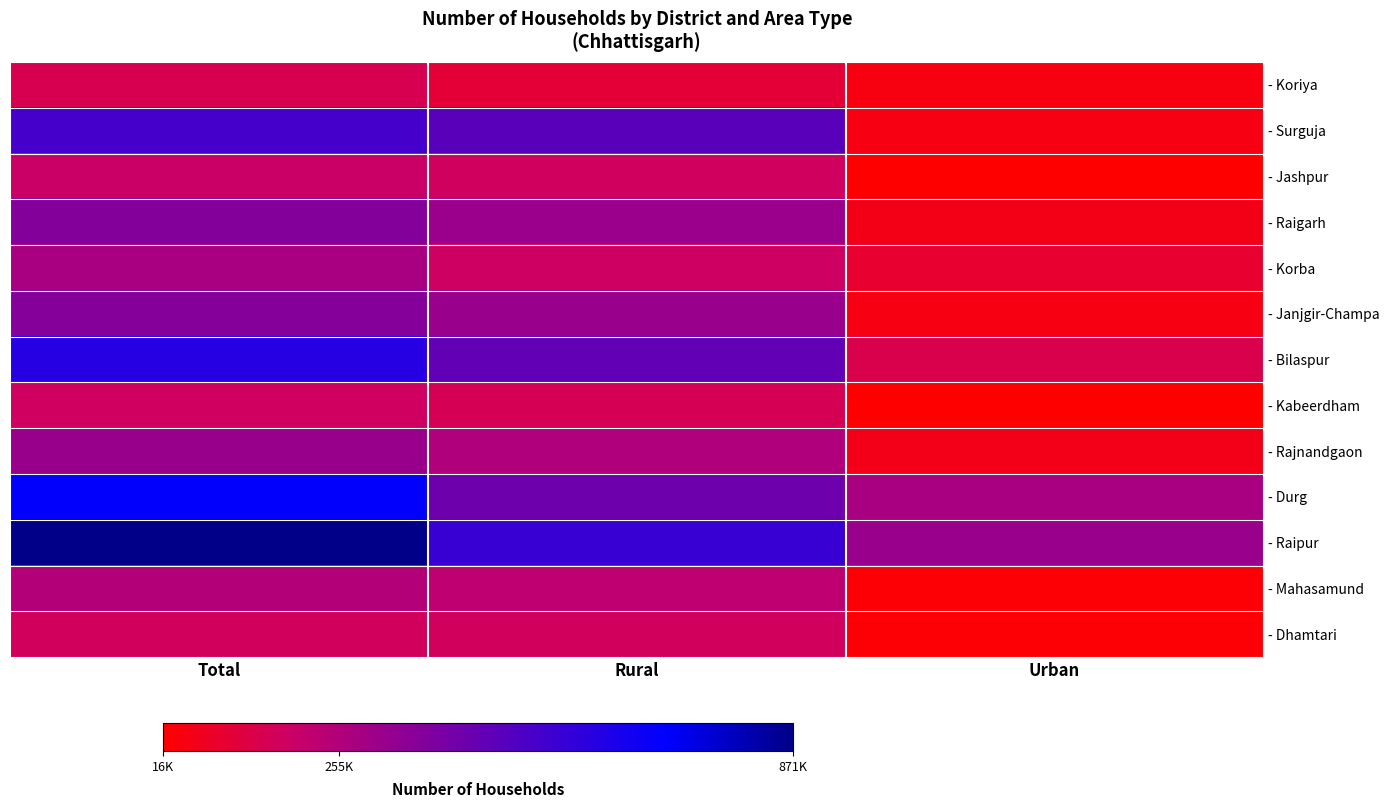

Reading right to left, what are all the values shown in this chart?

- Koriya: Urban=45081	Rural=108193	Total=153274
- Surguja: Urban=49582	Rural=476467	Total=526049
- Jashpur: Urban=16538	Rural=176032	Total=192570
- Raigarh: Urban=55162	Rural=312800	Total=367962
- Korba: Urban=99855	Rural=180218	Total=280073
- Janjgir-Champa: Urban=48188	Rural=316344	Total=364532
- Bilaspur: Urban=144187	Rural=456635	Total=600822
- Kabeerdham: Urban=19146	Rural=159300	Total=178446
- Rajnandgaon: Urban=59800	Rural=258688	Total=318488
- Durg: Urban=277413	Rural=424294	Total=701707
- Raipur: Urban=315647	Rural=555578	Total=871225
- Mahasamund: Urban=27026	Rural=221535	Total=248561
- Dhamtari: Urban=27026	Rural=170951	Total=170951